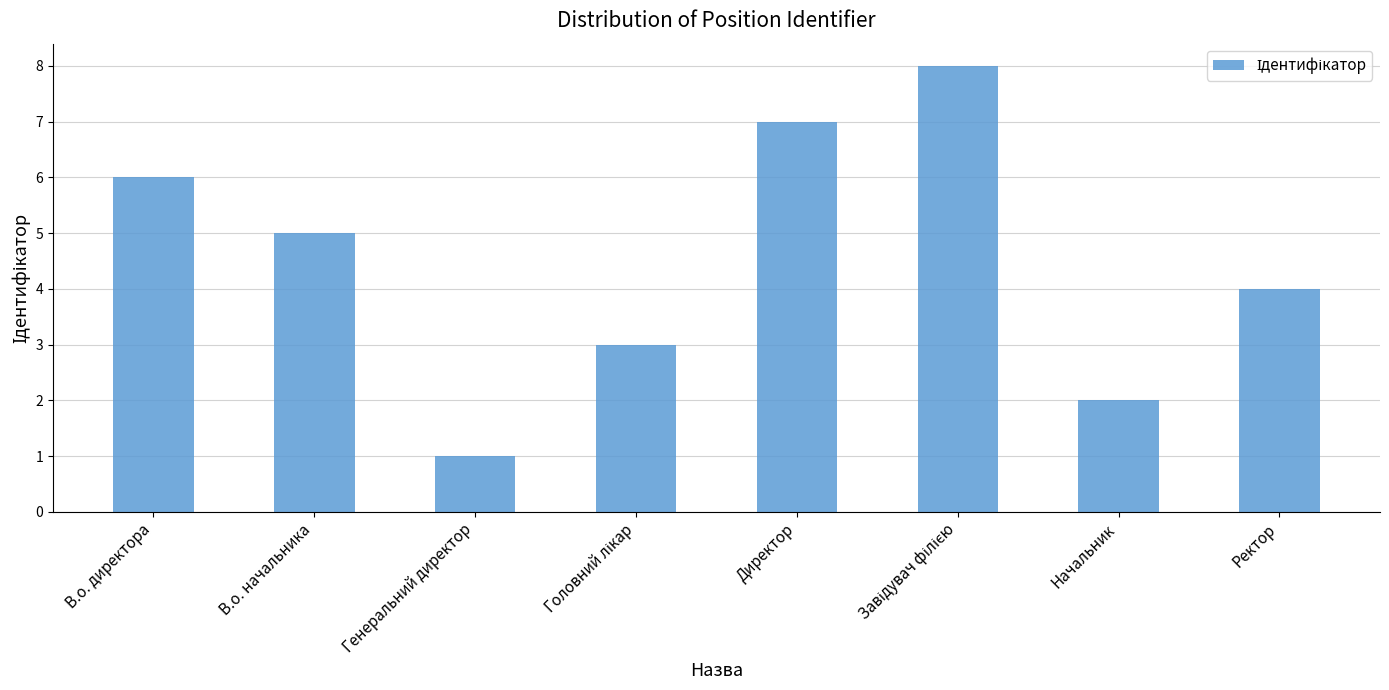

What is the maximum value shown in the chart?

8